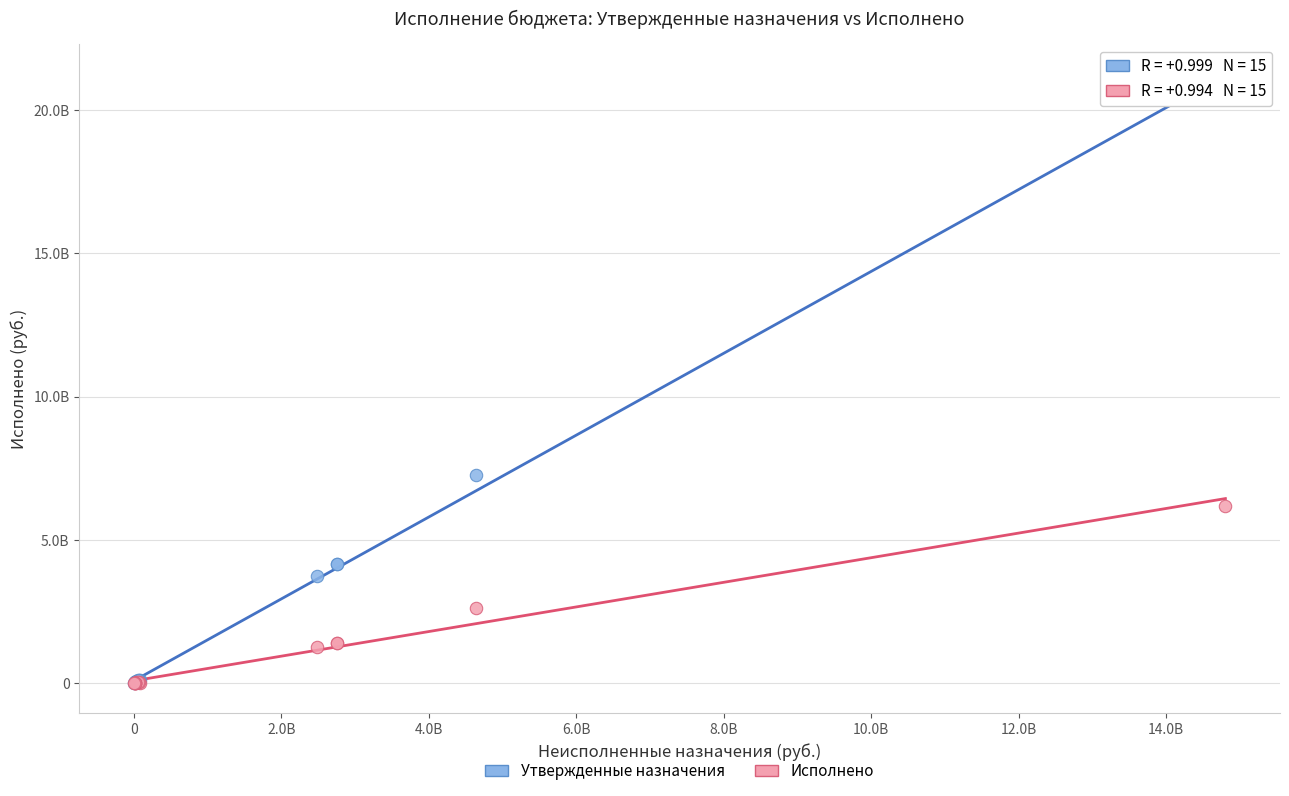

What are all the series names shown in the legend?

Утвержденные назначения, Исполнено